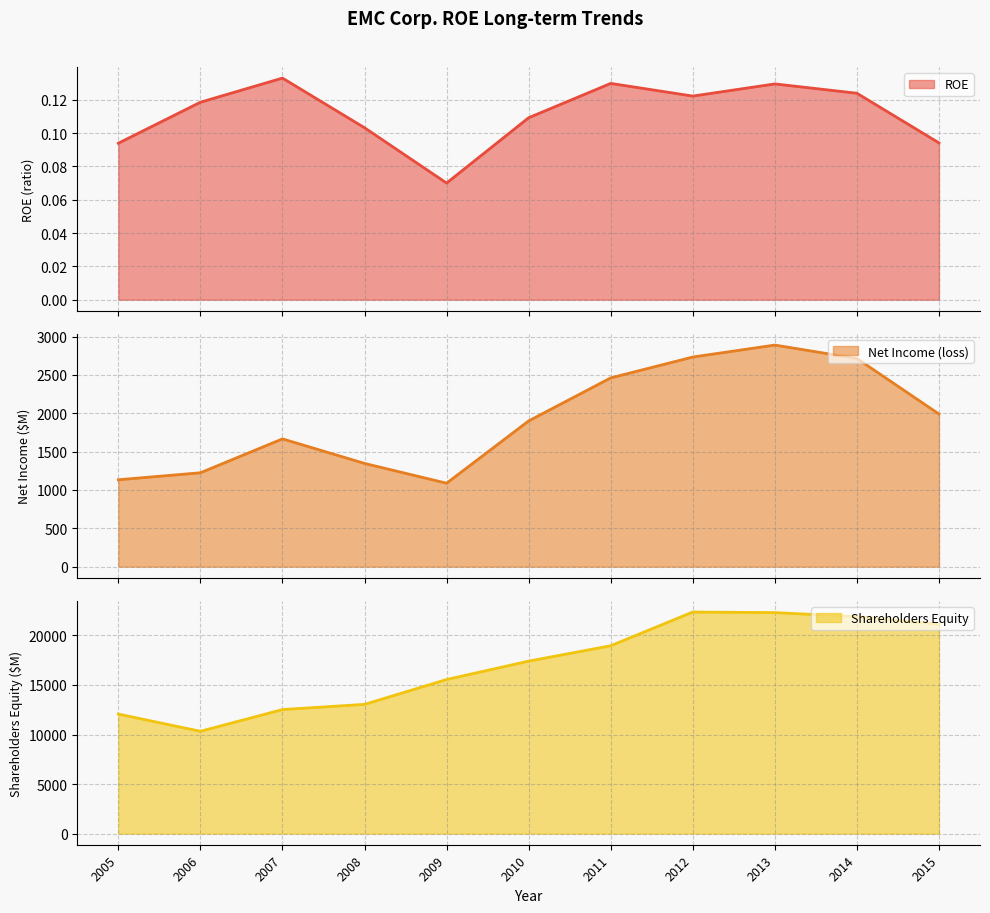

What are all the series names shown in the legend?

ROE, Net Income (loss), Shareholders Equity